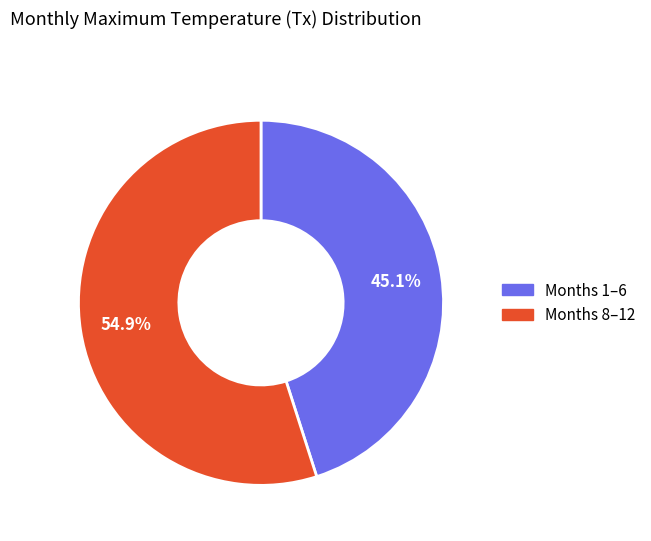

Is there any slice that represents more than half of the pie?

Yes